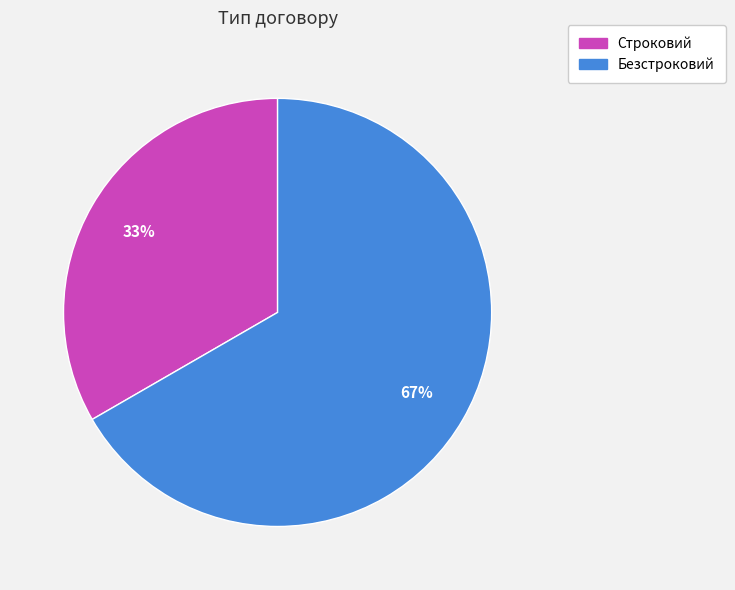

The Строковий slice represents 33% of the pie. True or false?

True